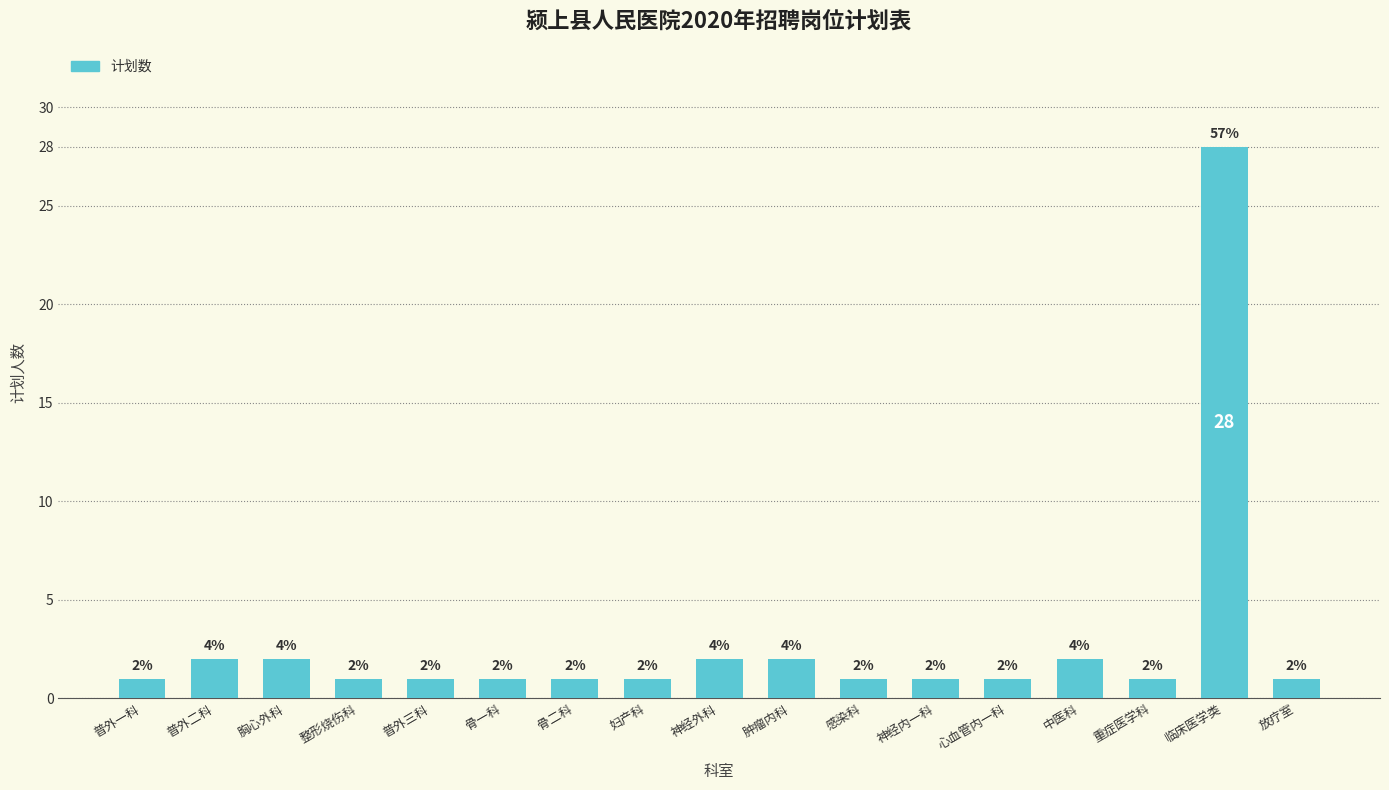

What is the difference between the maximum and minimum values?

27